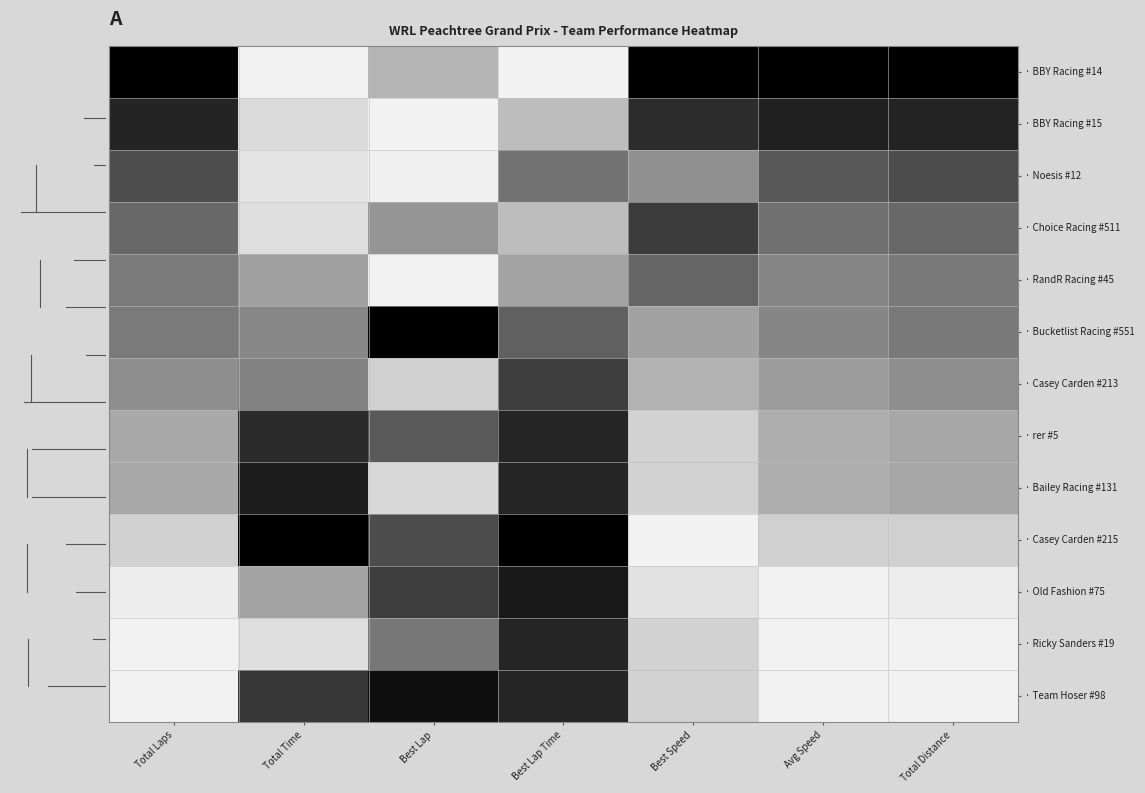

At which category is the sum across all series the highest?

Best Lap Time